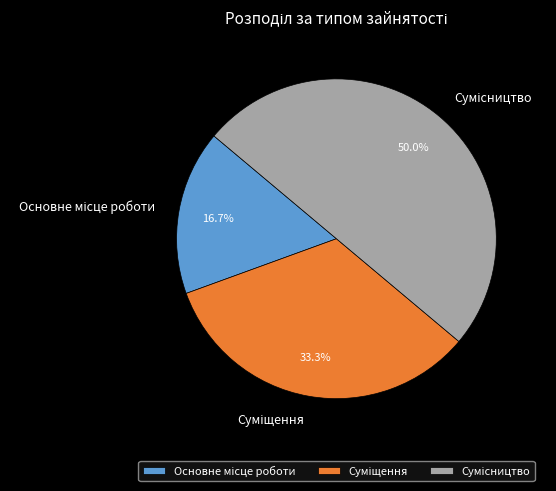

Is it true that Суміщення is 19% of the pie?

False